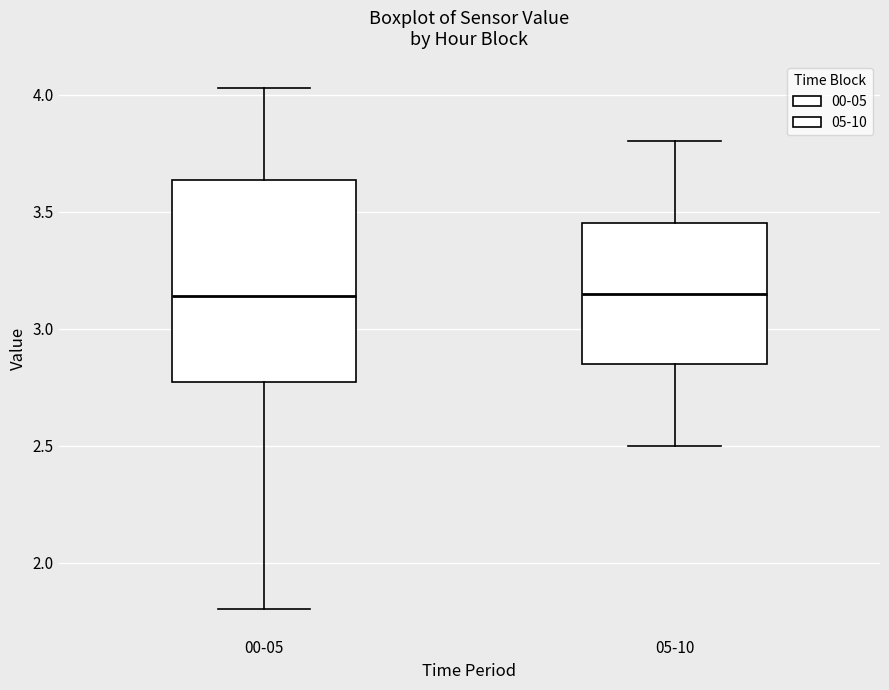

Reading left to right, read every box against the y-axis: the position of its median line, the range the box covers, and the ends of its whiskers. The values are not printed on the chart, so give them approximately, as read against the axis.

00-05: median 3.15, box 2.75 to 3.65, whiskers 1.80 to 4.05
05-10: median 3.15, box 2.85 to 3.45, whiskers 2.50 to 3.80